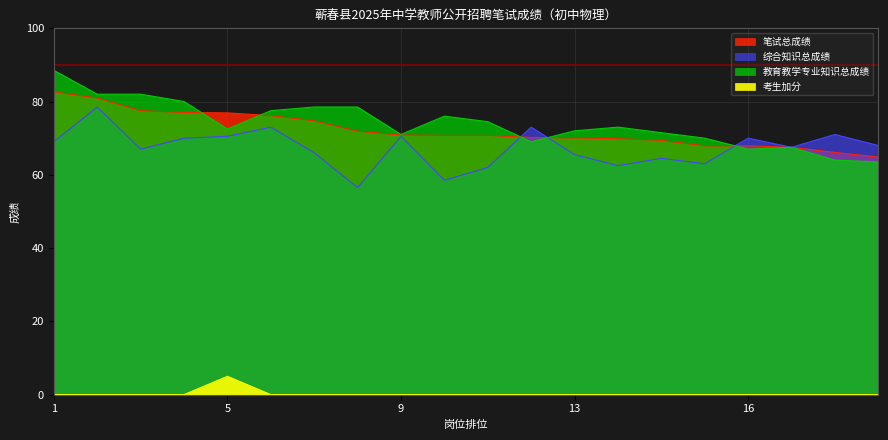

Rank the series by their maximum value, from highest to lowest.

教育教学专业知识总成绩, 笔试总成绩, 综合知识总成绩, 考生加分